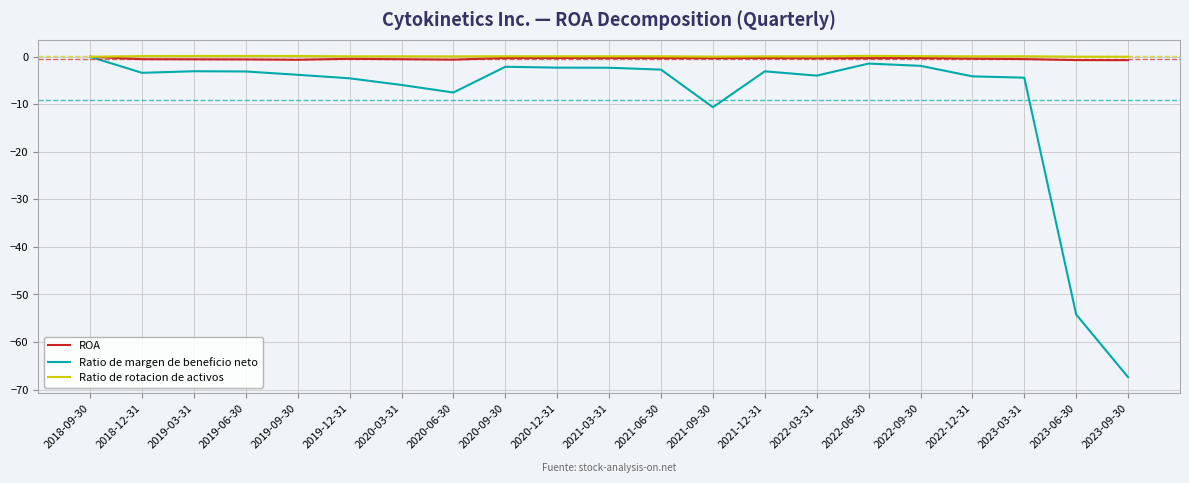

Is the value of ROA at 2022-12-31 greater than the value of Ratio de margen de beneficio neto at 2020-03-31?

Yes